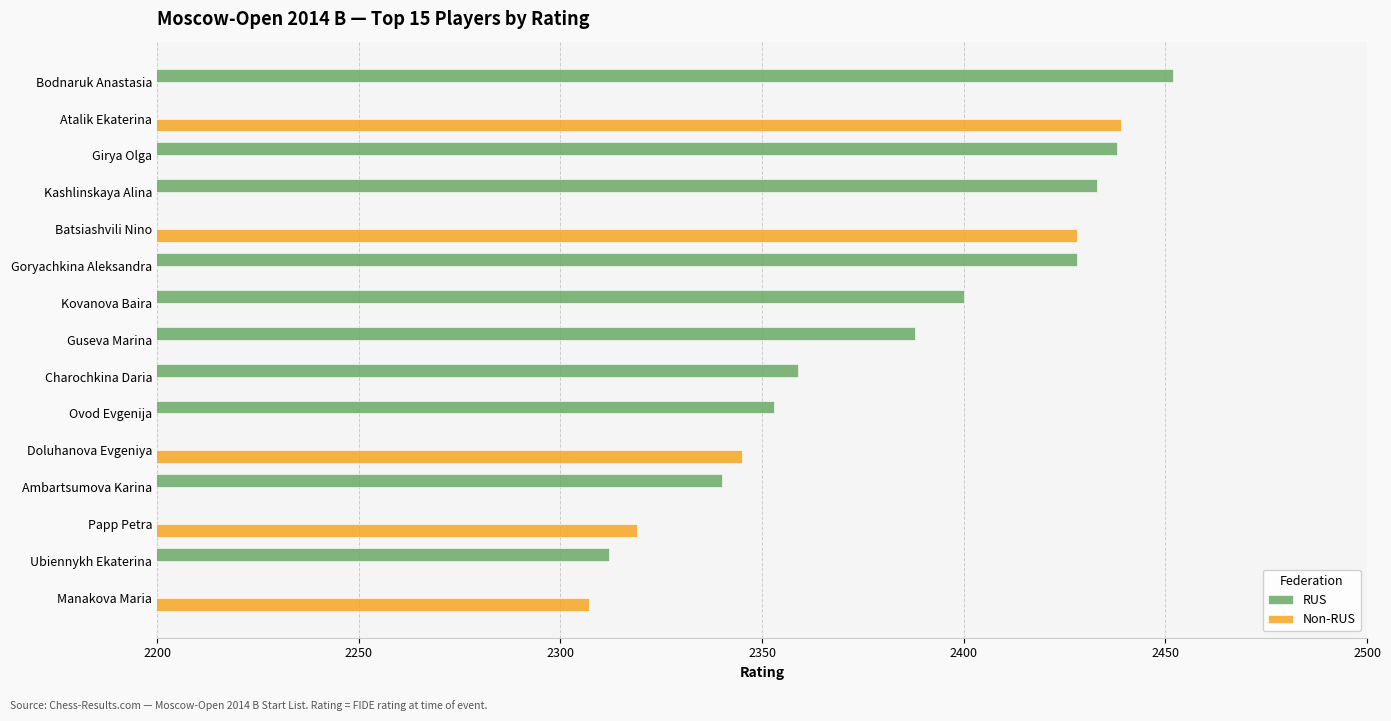

How many values in RUS are above zero?

10